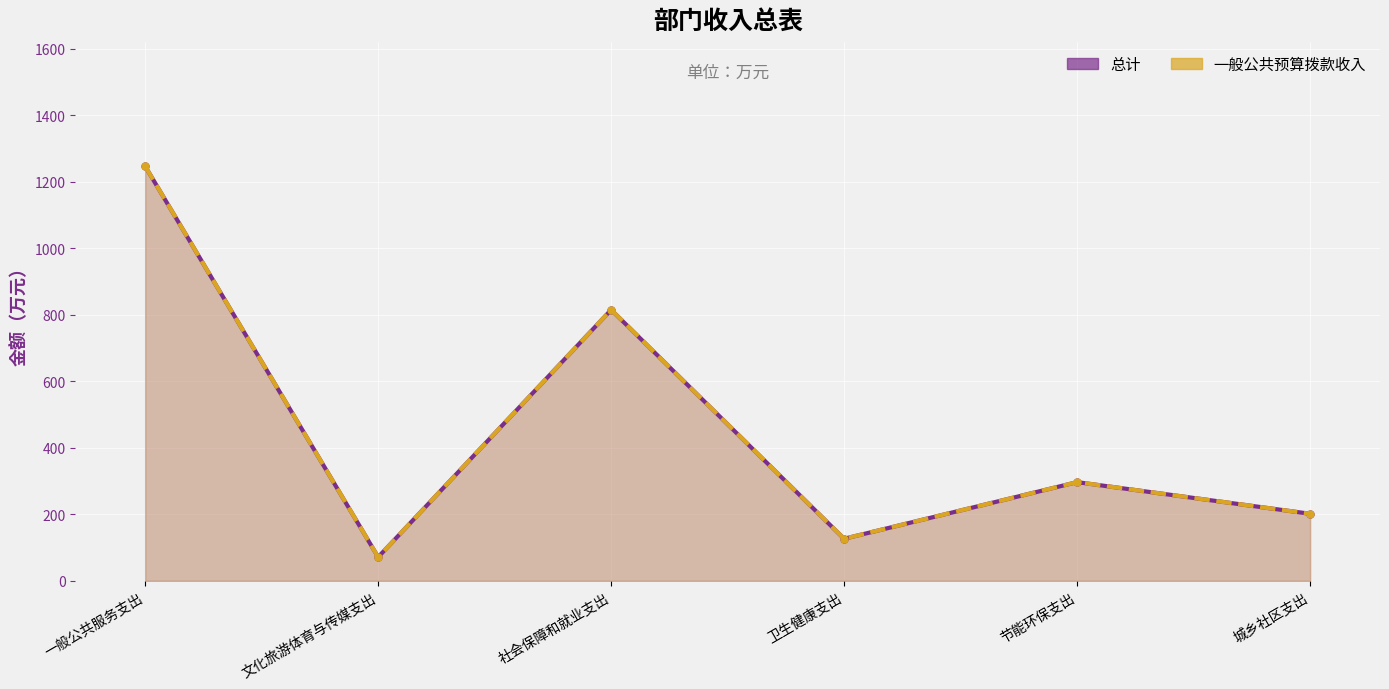

What is the difference between the 一般公共预算拨款收入 values at 卫生健康支出 and 节能环保支出?

170.2